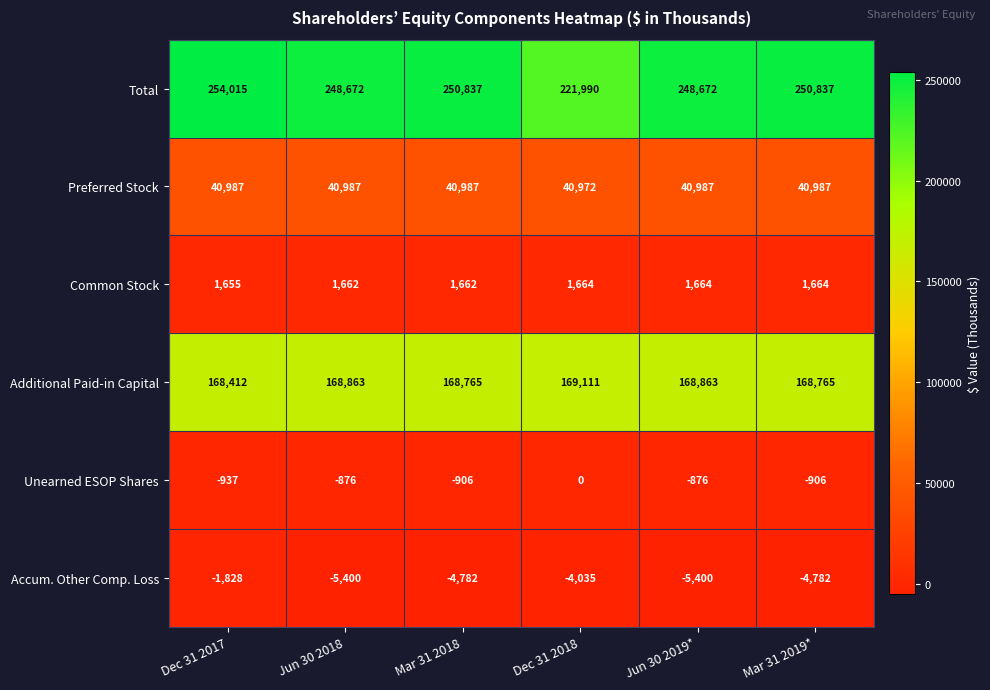

The value of Total at Jun 30 2019* is 248672. True or false?

True